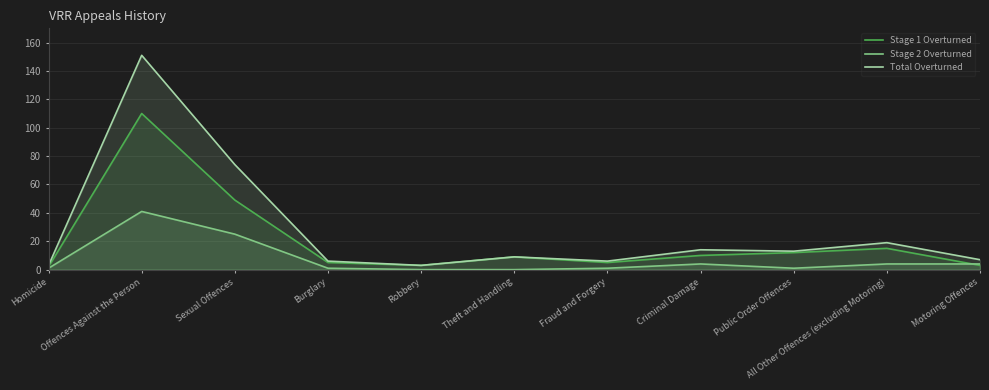

Rank the series by their maximum value, from highest to lowest.

Total Overturned, Stage 1 Overturned, Stage 2 Overturned